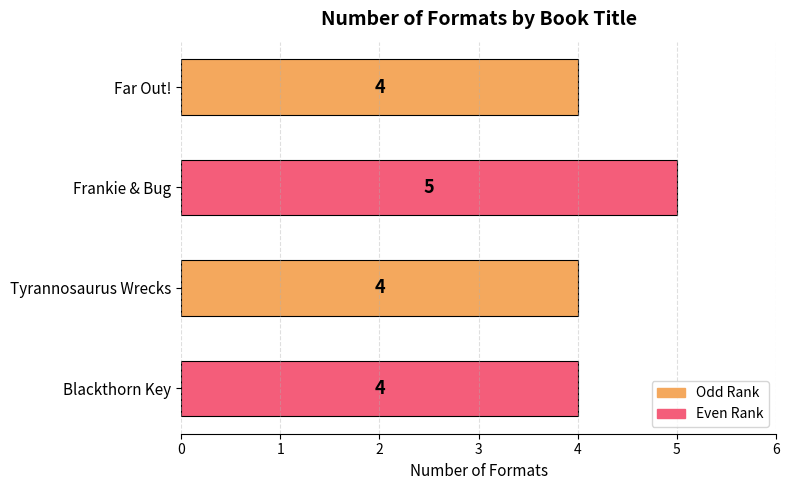

Reading bottom to top, list all the values displayed in this chart.

4	4	5	4